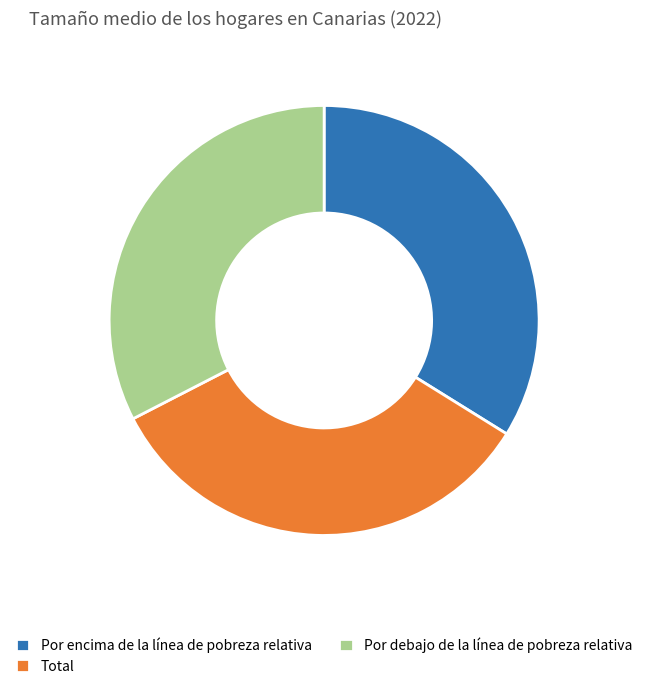

Which category has the smallest portion of the pie?

Por debajo de la línea de pobreza relativa